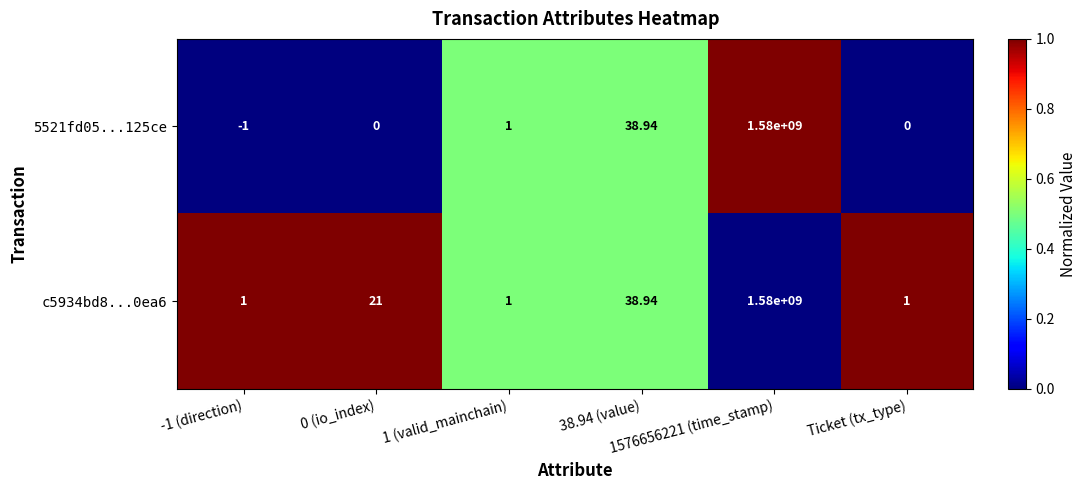

Count the number of data series in this chart.

2